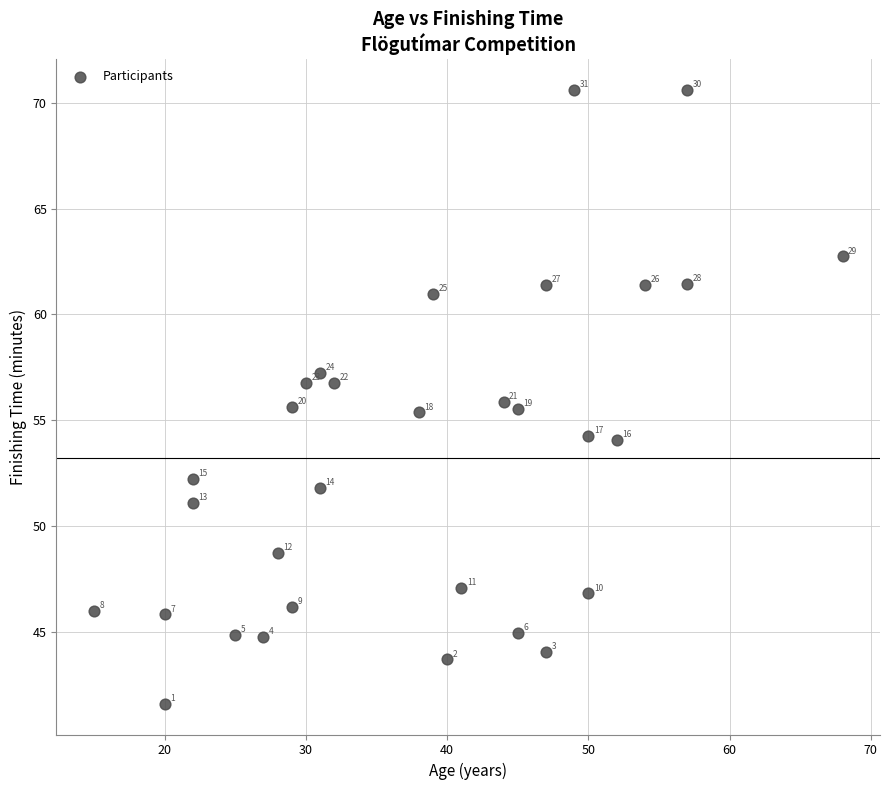

What is the range of Y values (max minus min)?

29.1